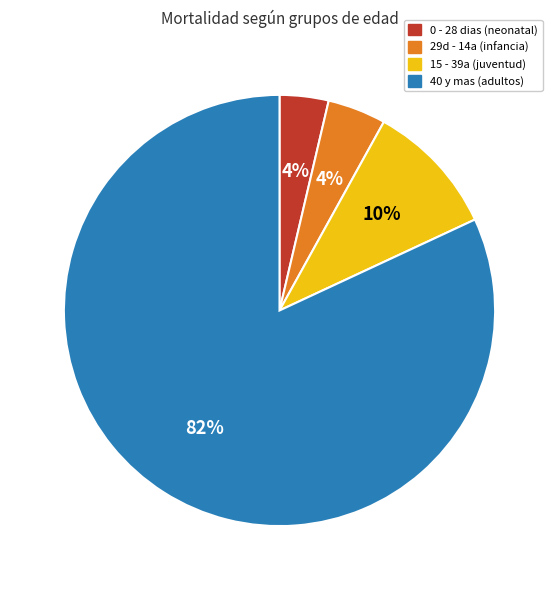

What percentage is the 0 - 28 dias (neonatal) slice, to the nearest percent?

4%